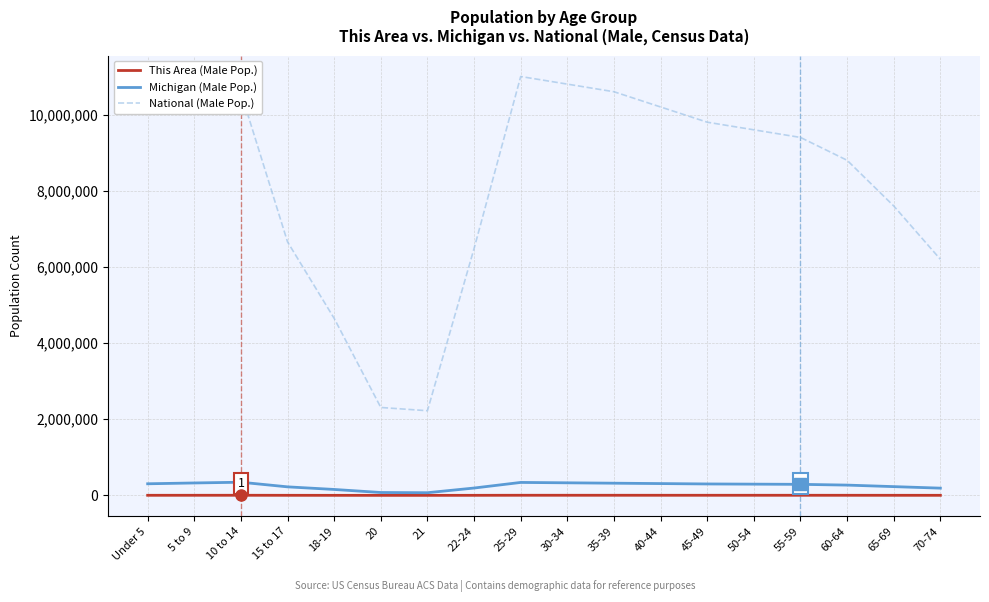

How many values in the National (Male Pop.) series are below 9600000?

9